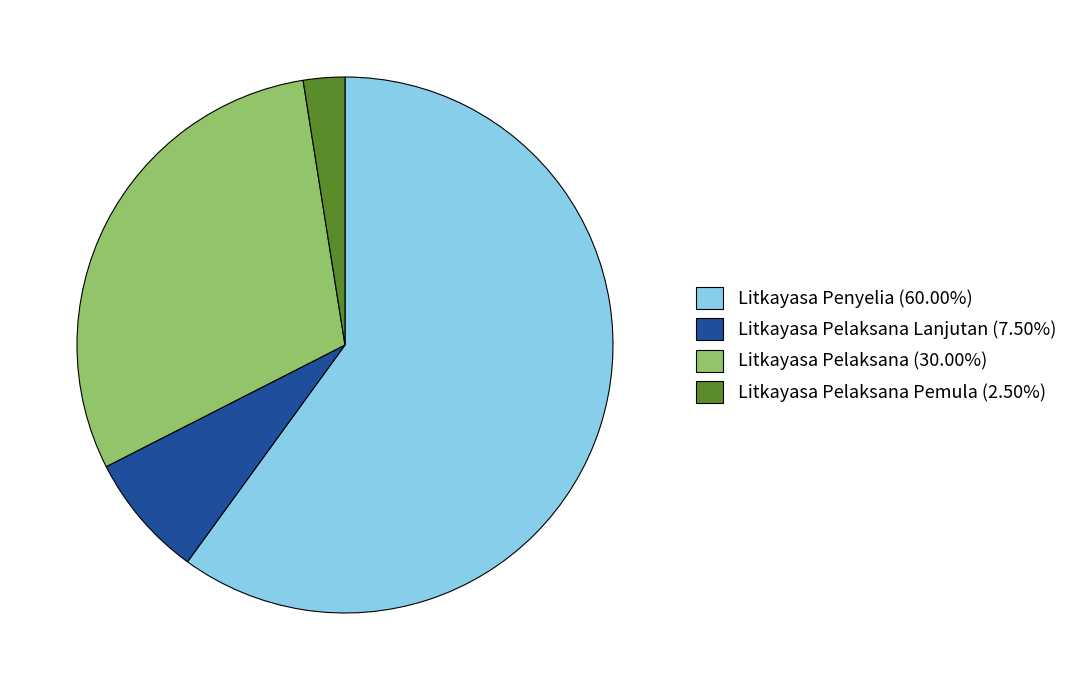

Approximately how many times larger is the value at Litkayasa Pelaksana (30.00%) compared to Litkayasa Pelaksana Pemula (2.50%)?

12.0